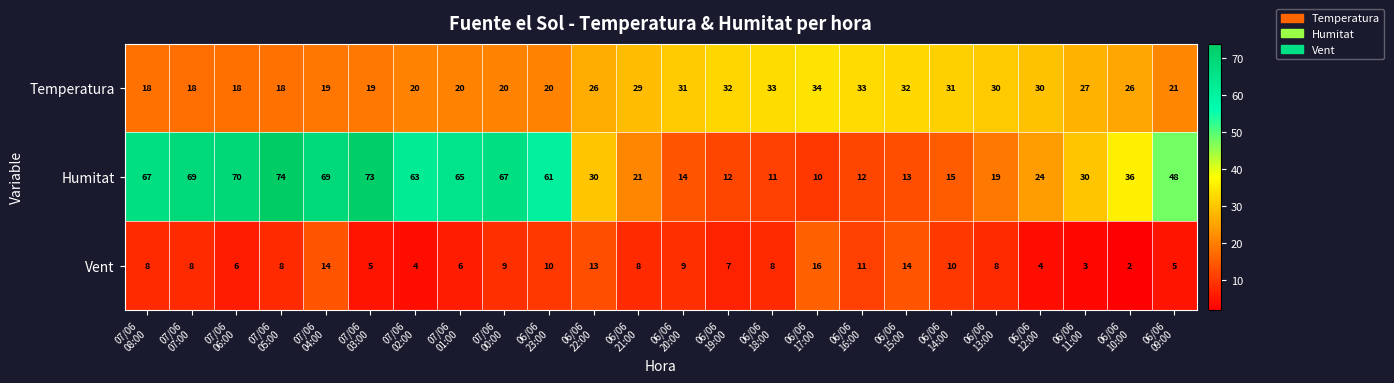

Which series has the largest total across all categories?

Humitat